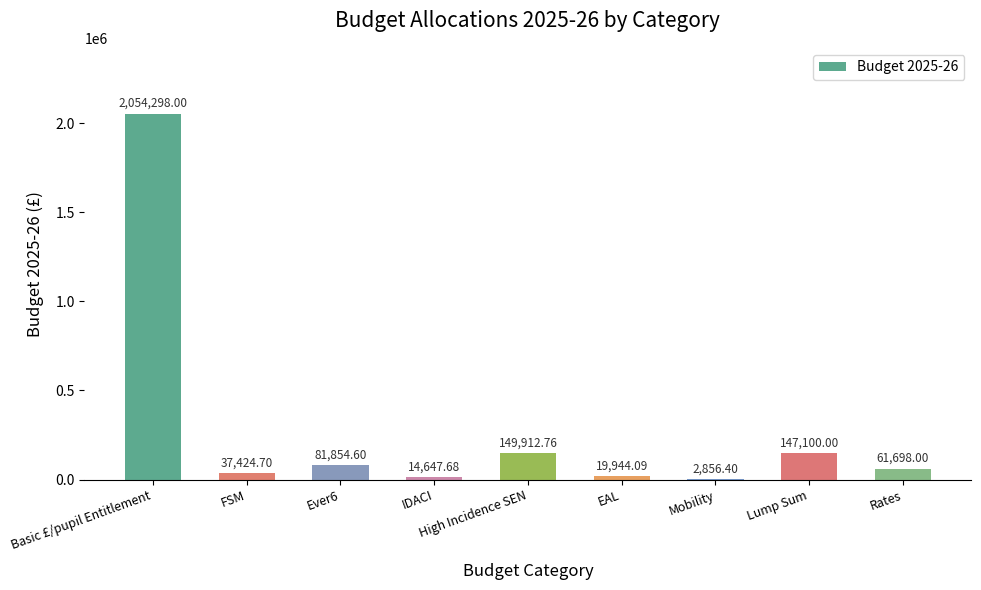

What is the ratio of the value at Basic £/pupil Entitlement to the value at High Incidence SEN?

13.7